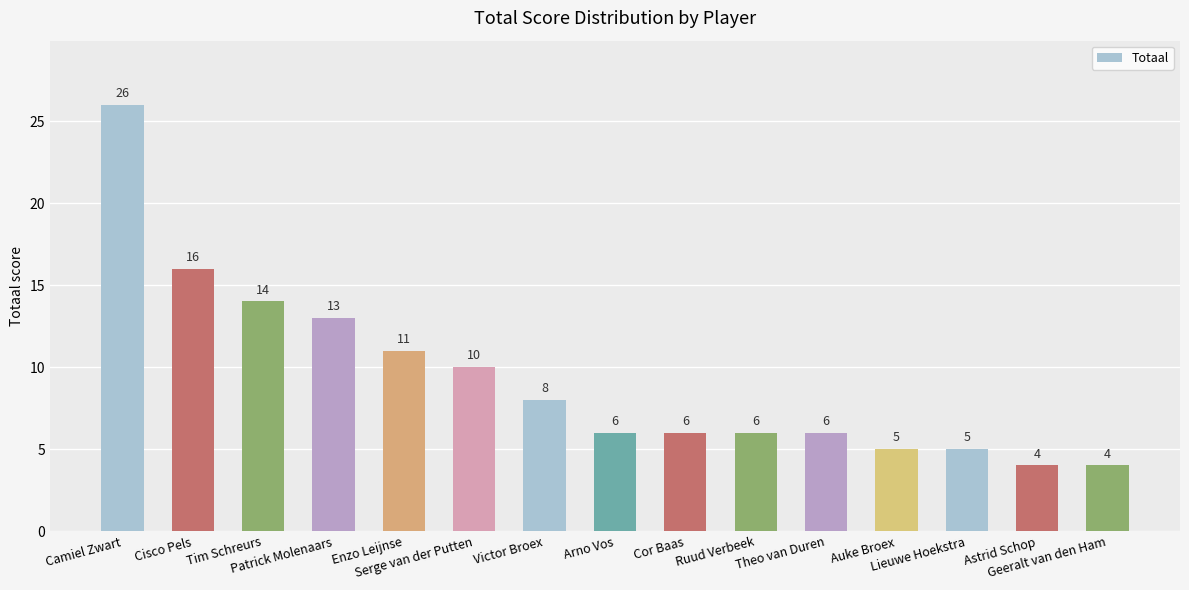

What position from the left is Cisco Pels?

2